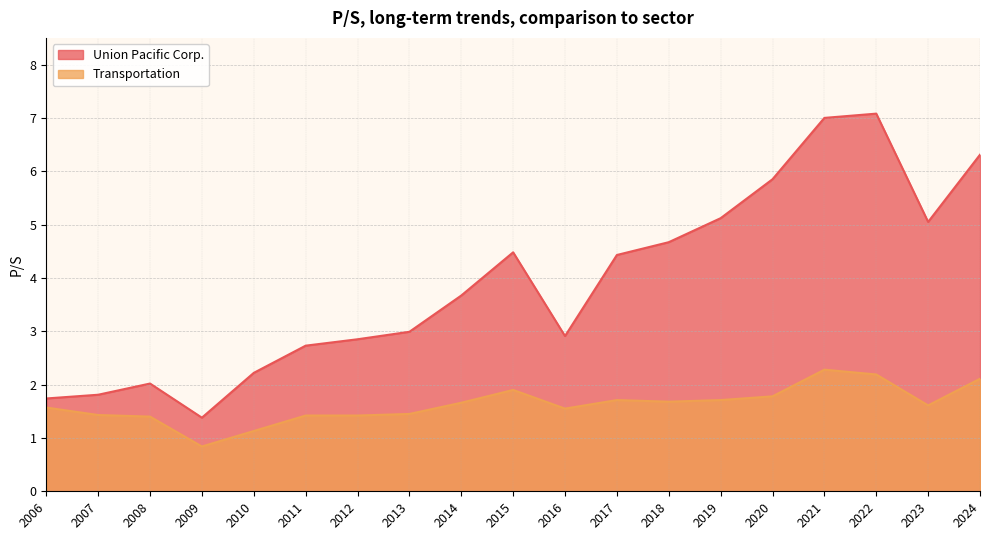

True or false: Transportation and Union Pacific Corp. intersect in this chart.

False